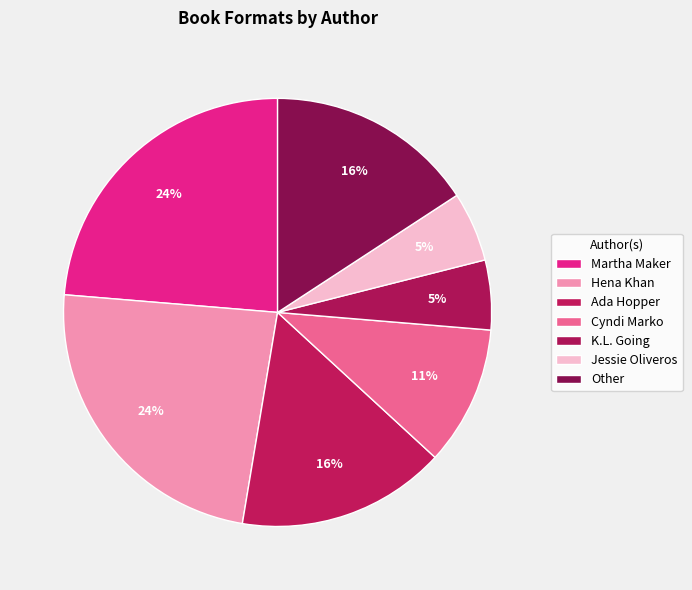

Count the number of slices in the pie.

7